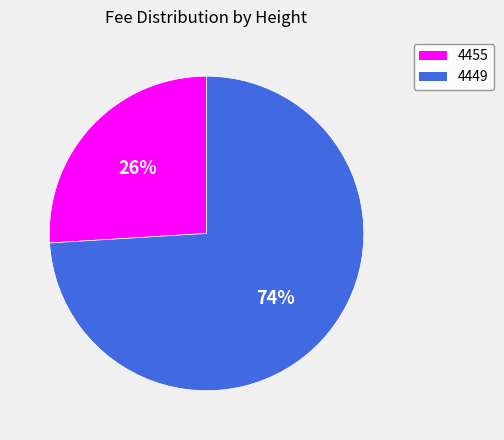

Which has a higher value, 4449 or 4455?

4449